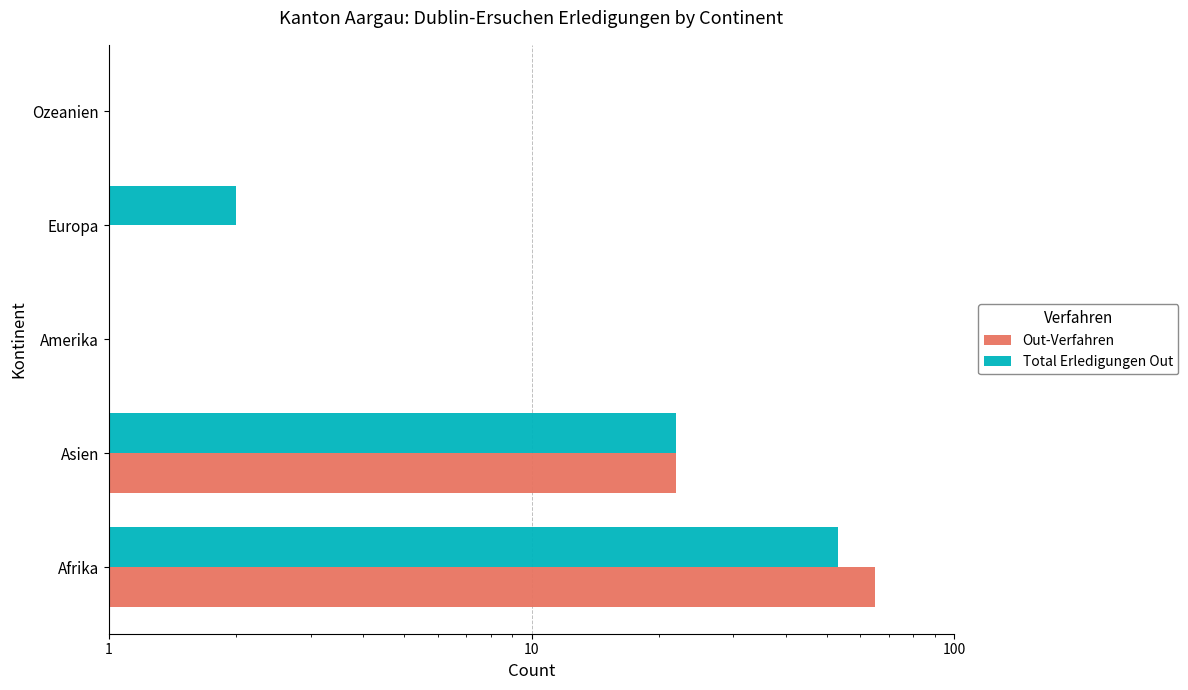

Rank the series by their maximum value, from highest to lowest.

Out-Verfahren, Total Erledigungen Out